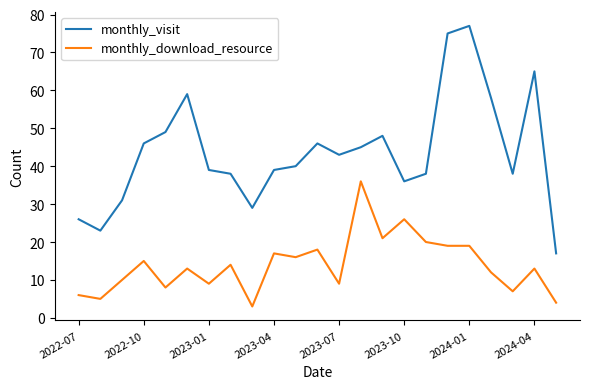

Which series has the widest spread of values?

monthly_visit